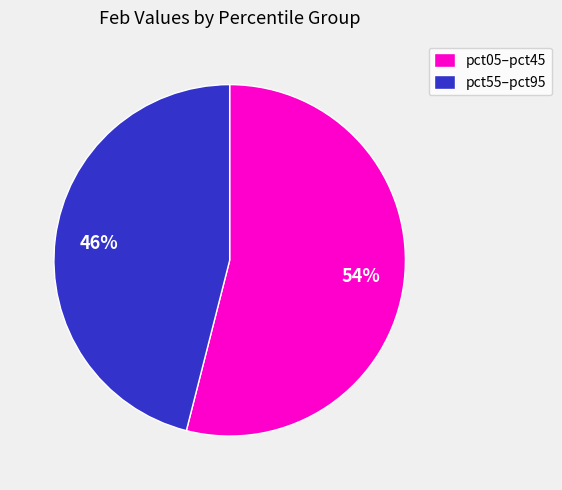

Which has a higher value, pct55–pct95 or pct05–pct45?

pct05–pct45